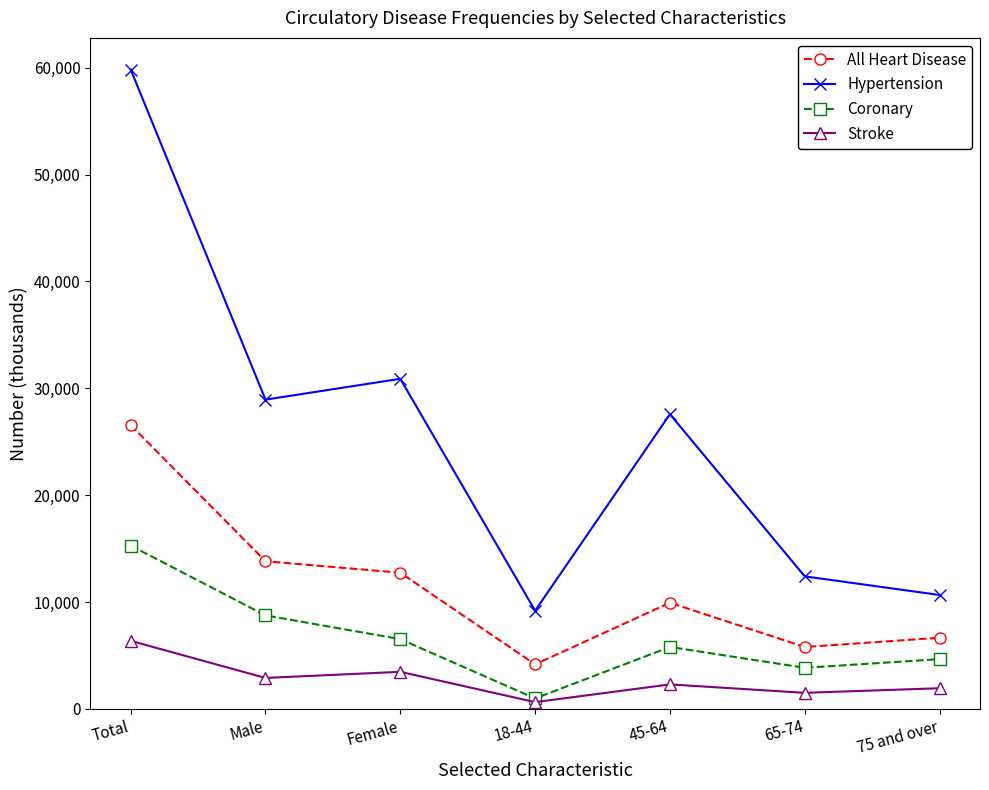

Reading right to left, what are all the values shown in this chart?

All Heart Disease: 6661	5792	9939	4168	12741	13820	26561
Hypertension: 10661	12404	27578	9187	30890	28940	59830
Coronary: 4657	3848	5796	980	6529	8752	15281
Stroke: 1936	1505	2293	635	3472	2898	6370